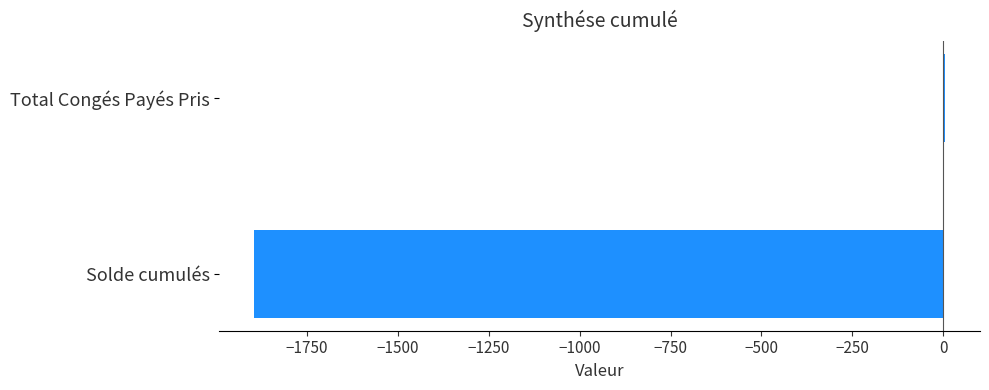

How many values are above zero?

1